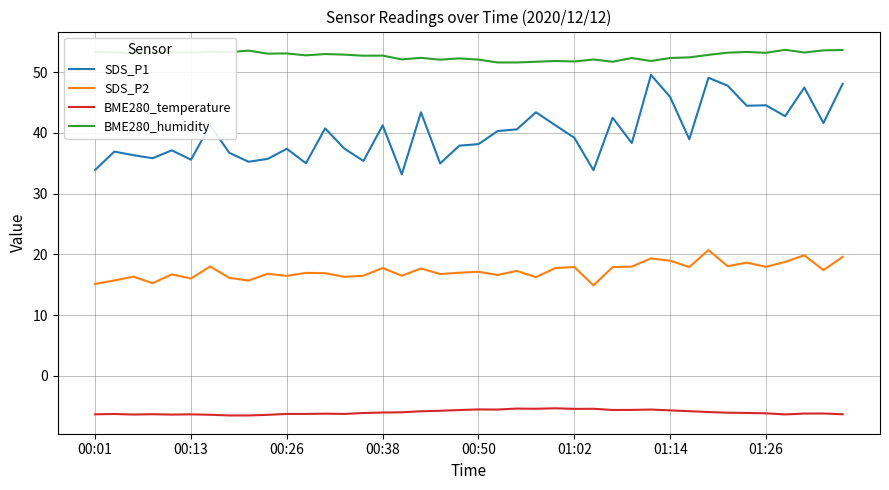

Which series has the largest total across all categories?

BME280_humidity